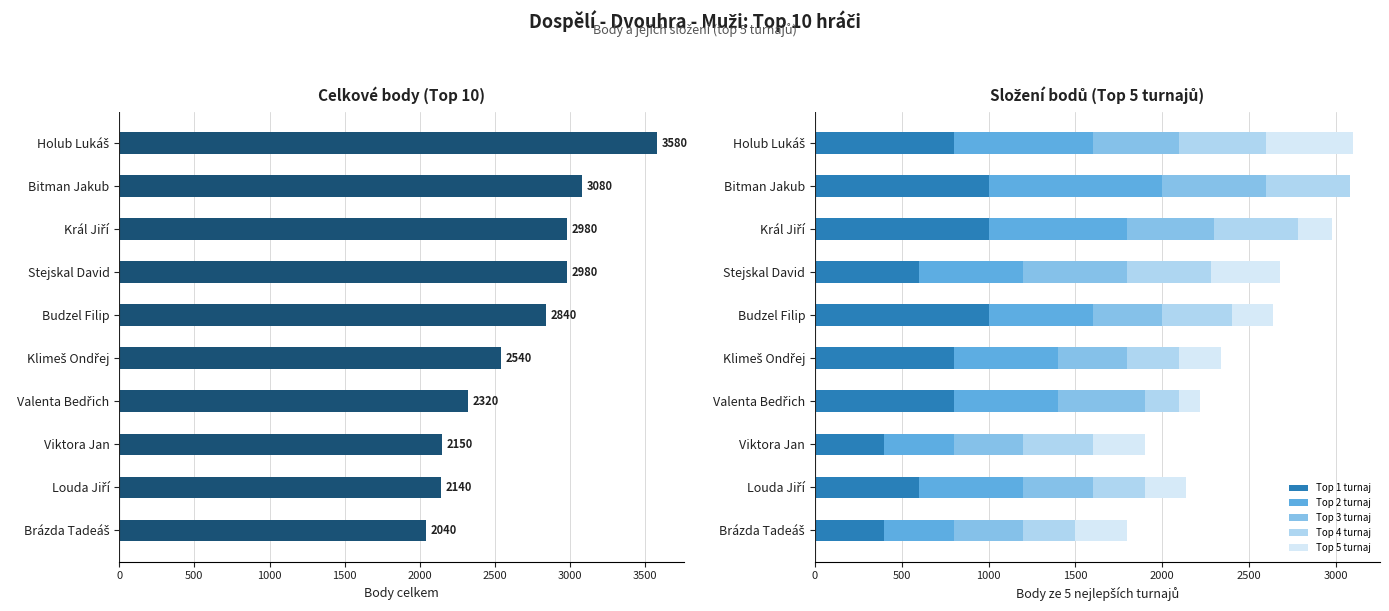

Count the number of data series in this chart.

6